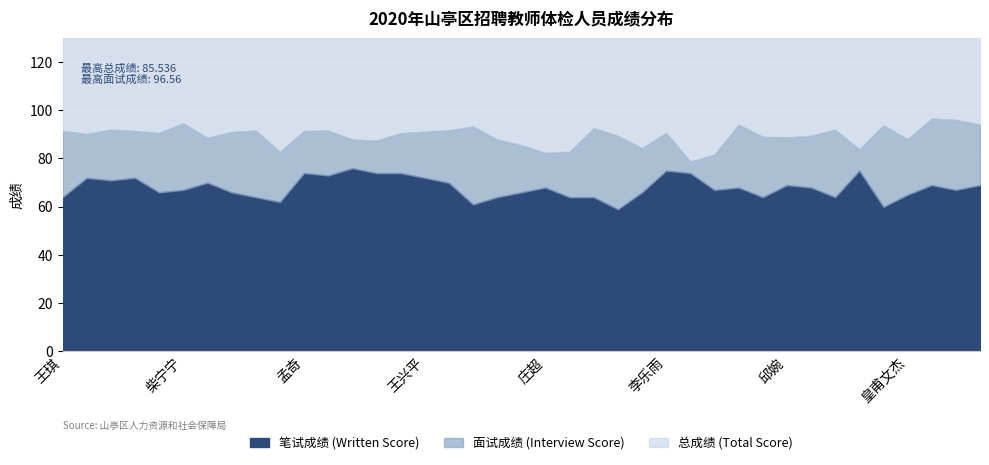

What is the label of the 30th point from the right?

闫晓哲